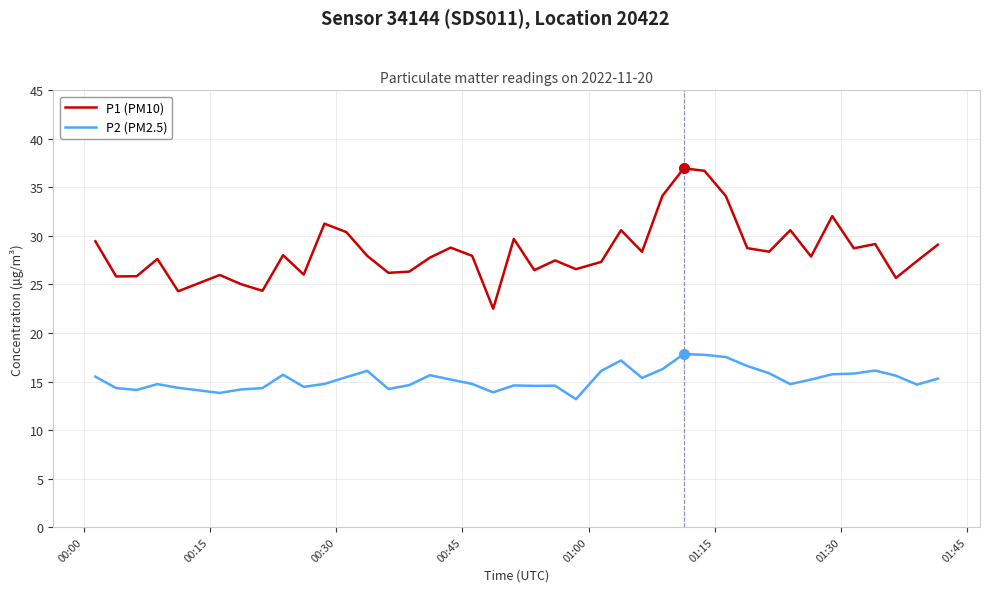

What is the minimum value for P1 (PM10)?

22.5